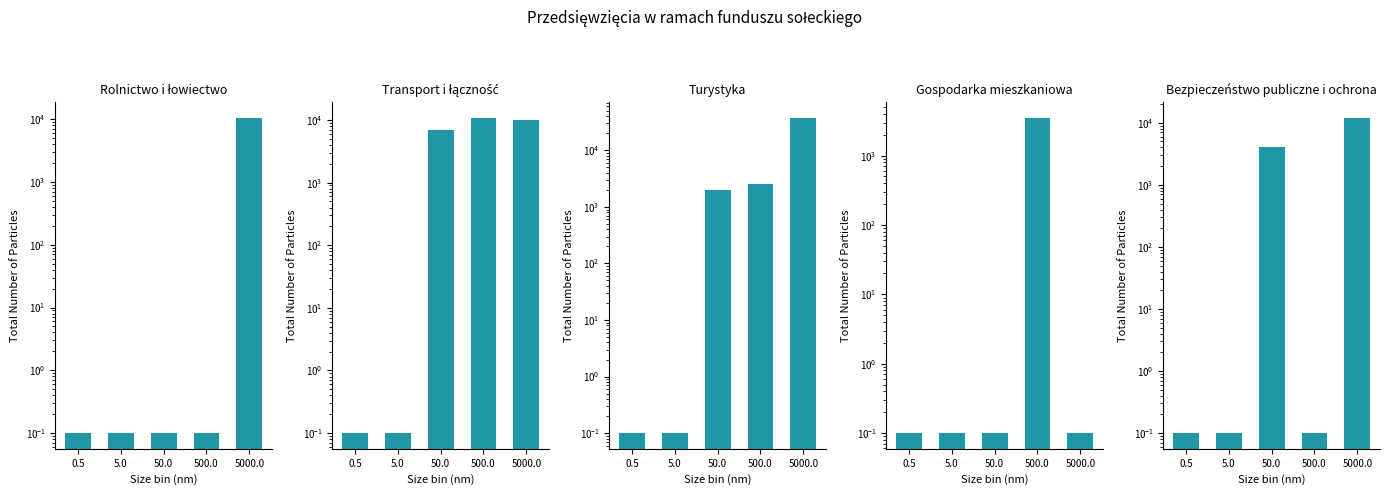

Reading right to left, list all the values displayed in this chart.

Rolnictwo i łowiectwo: 5000.0=10500.0	500.0=0.1	50.0=0.1	5.0=0.1	0.5=0.1
Transport i łączność: 5000.0=10000.0	500.0=10807.8	50.0=7000.0	5.0=0.1	0.5=0.1
Turystyka: 5000.0=37640.0	500.0=2500.0	50.0=2000.0	5.0=0.1	0.5=0.1
Gospodarka mieszkaniowa: 5000.0=0.1	500.0=3500.0	50.0=0.1	5.0=0.1	0.5=0.1
Bezpieczeństwo publiczne i ochrona: 5000.0=12000.0	500.0=0.1	50.0=4000.0	5.0=0.1	0.5=0.1